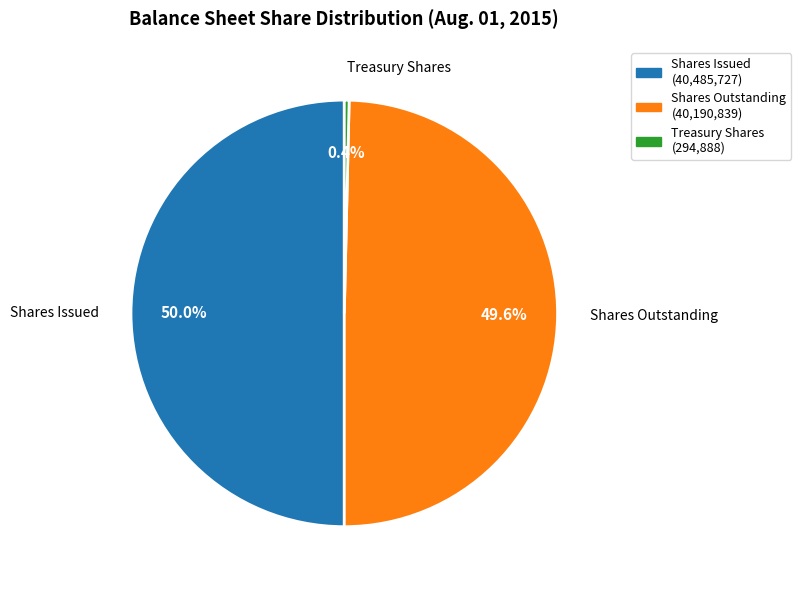

Count the number of slices in the pie.

3